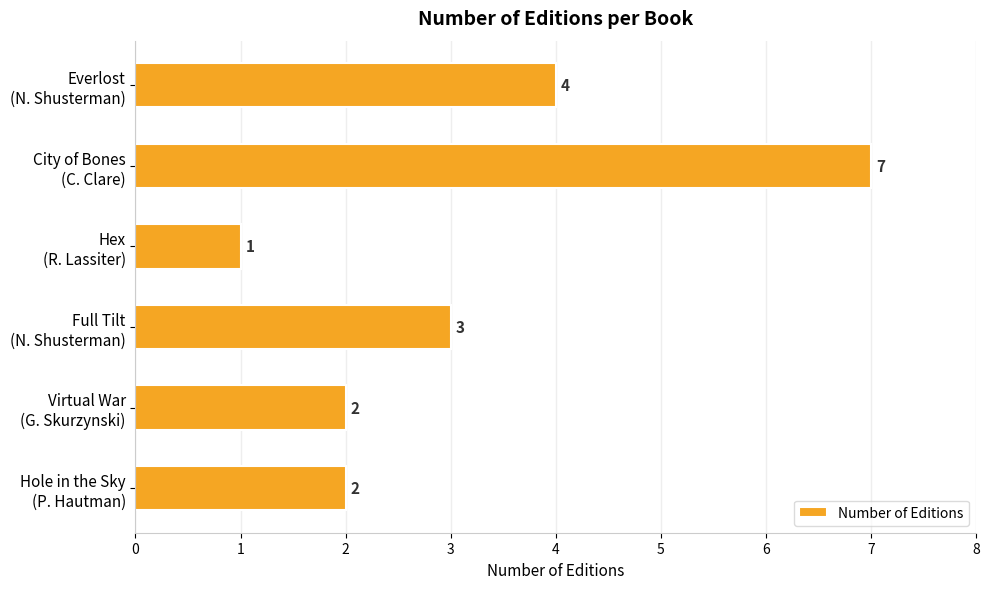

What is the value of the 5th bar from the top?

2